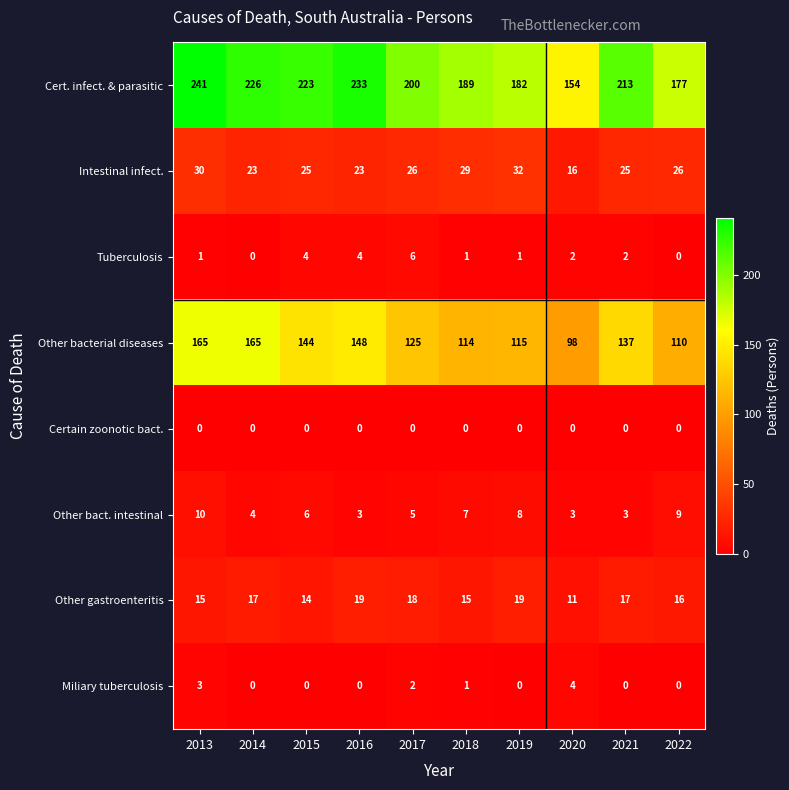

At which category is the sum across all series the highest?

2013